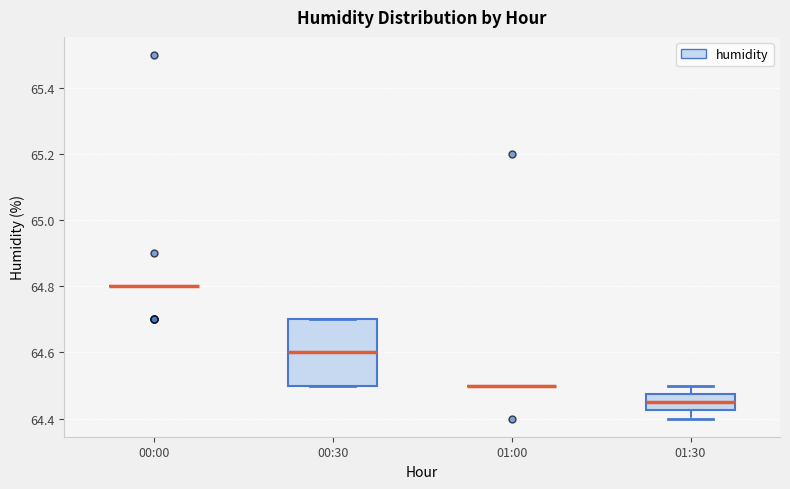

Reading left to right, read every box against the y-axis: the position of its median line, the range the box covers, and the ends of its whiskers. The values are not printed on the chart, so give them approximately, as read against the axis.

00:00: box collapsed to a line at 64.80, whiskers 64.80 to 64.80
00:30: median 64.60, box 64.50 to 64.70, whiskers 64.50 to 64.70
01:00: box collapsed to a line at 64.50, whiskers 64.50 to 64.50
01:30: median 64.46, box 64.42 to 64.48, whiskers 64.40 to 64.50